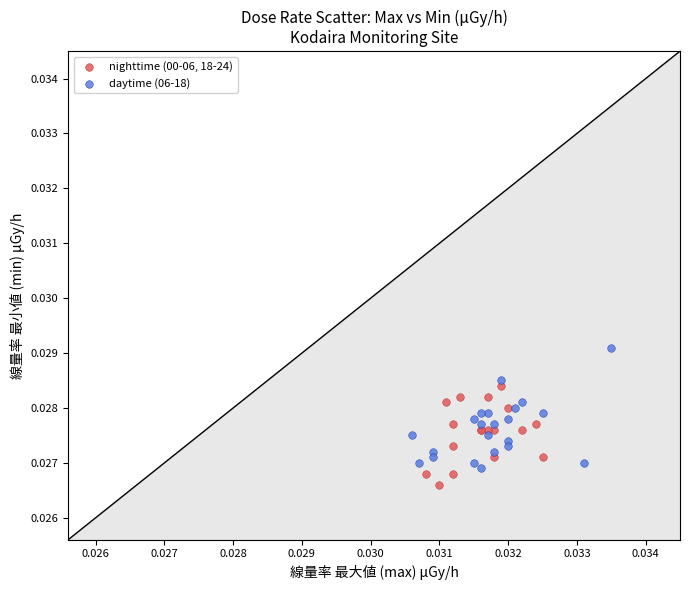

Which series reaches the maximum Y coordinate?

daytime (06-18)